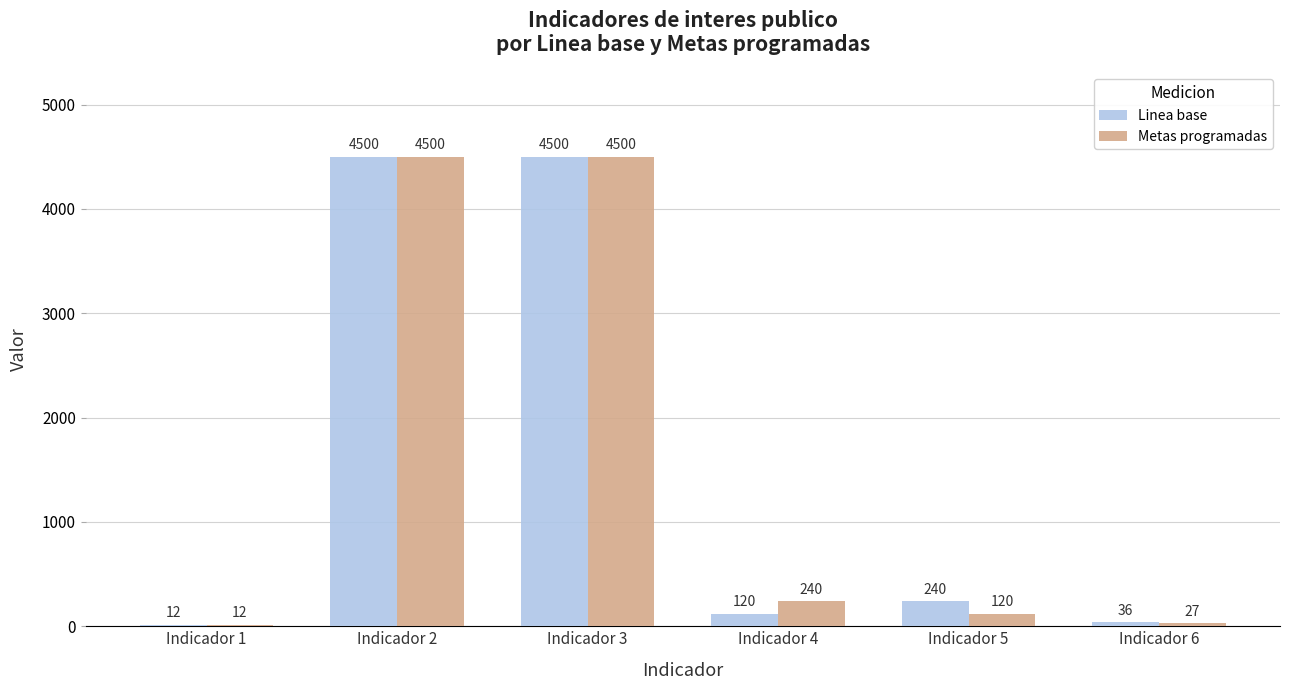

Are the bars grouped side by side (vs. stacked)?

Yes